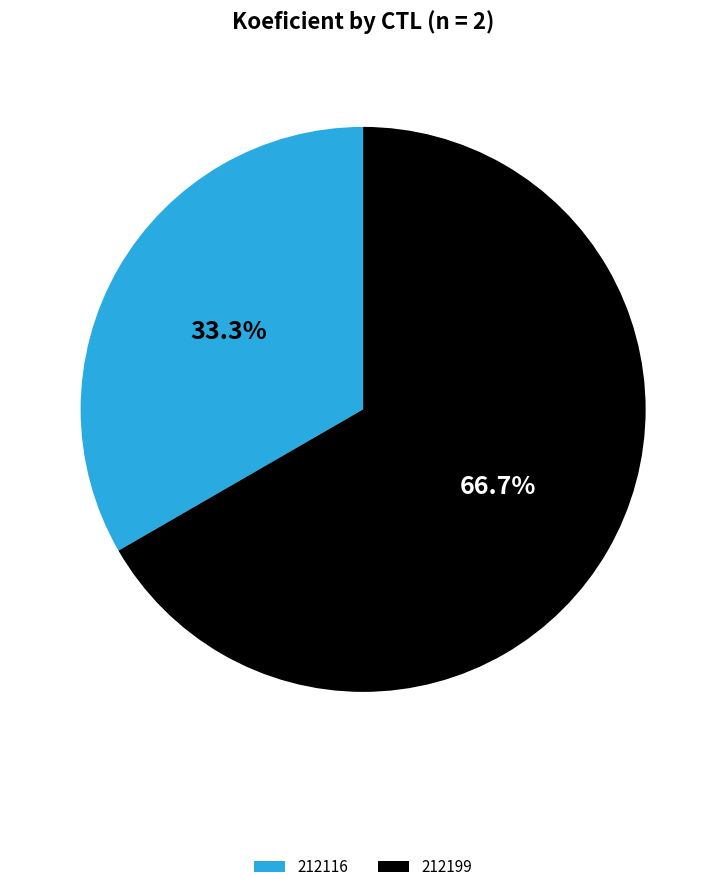

How much of the chart is everything except 212199?

33.3%